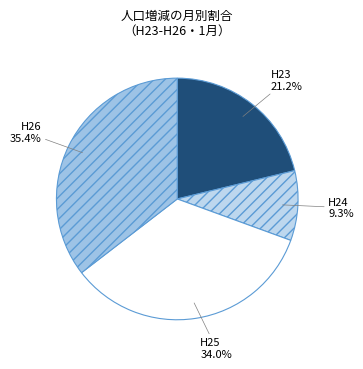

What is the ratio of the value at H24 to the value at H23?

0.4